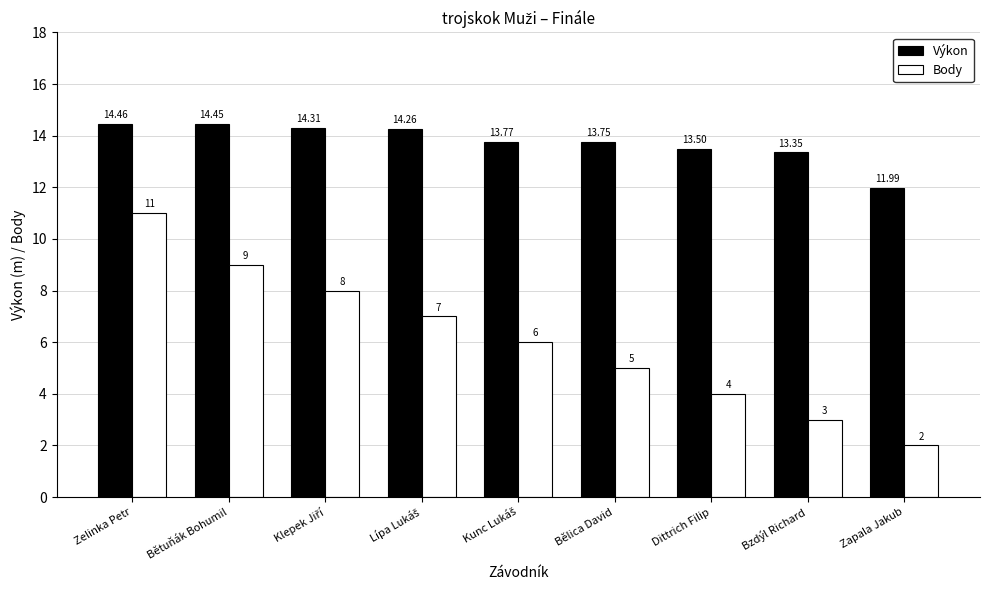

List the series in order of their peak value, highest first.

Výkon, Body